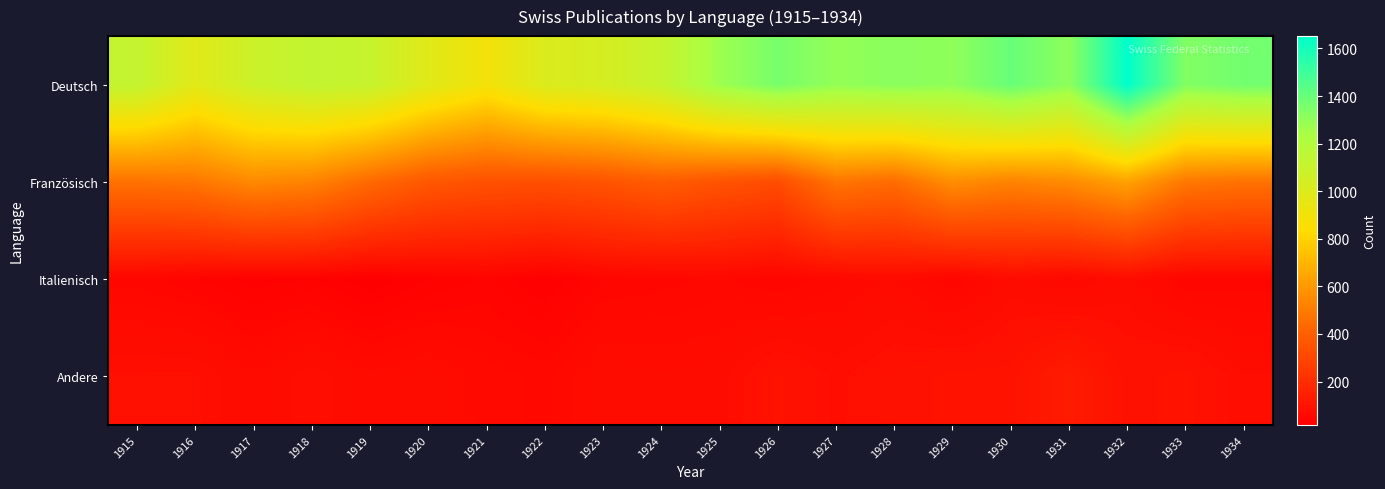

Reading left to right, what are all the values shown in this chart?

Deutsch: 1915=1121	1916=977	1917=1081	1918=1127	1919=1105	1920=982	1921=892	1922=1008	1923=1035	1924=1106	1925=1273	1926=1362	1927=1296	1928=1319	1929=1306	1930=1401	1931=1310	1932=1652	1933=1337	1934=1375
Französisch: 1915=469	1916=487	1917=549	1918=528	1919=440	1920=370	1921=344	1922=336	1923=354	1924=389	1925=353	1926=325	1927=481	1928=449	1929=566	1930=528	1931=557	1932=633	1933=491	1934=470
Italienisch: 1915=46	1916=36	1917=26	1918=29	1919=17	1920=29	1921=37	1922=22	1923=42	1924=46	1925=51	1926=41	1927=53	1928=65	1929=41	1930=69	1931=53	1932=69	1933=42	1934=45
Andere: 1915=82	1916=83	1917=64	1918=80	1919=64	1920=72	1921=59	1922=53	1923=73	1924=69	1925=71	1926=95	1927=79	1928=89	1929=96	1930=97	1931=129	1932=90	1933=97	1934=75